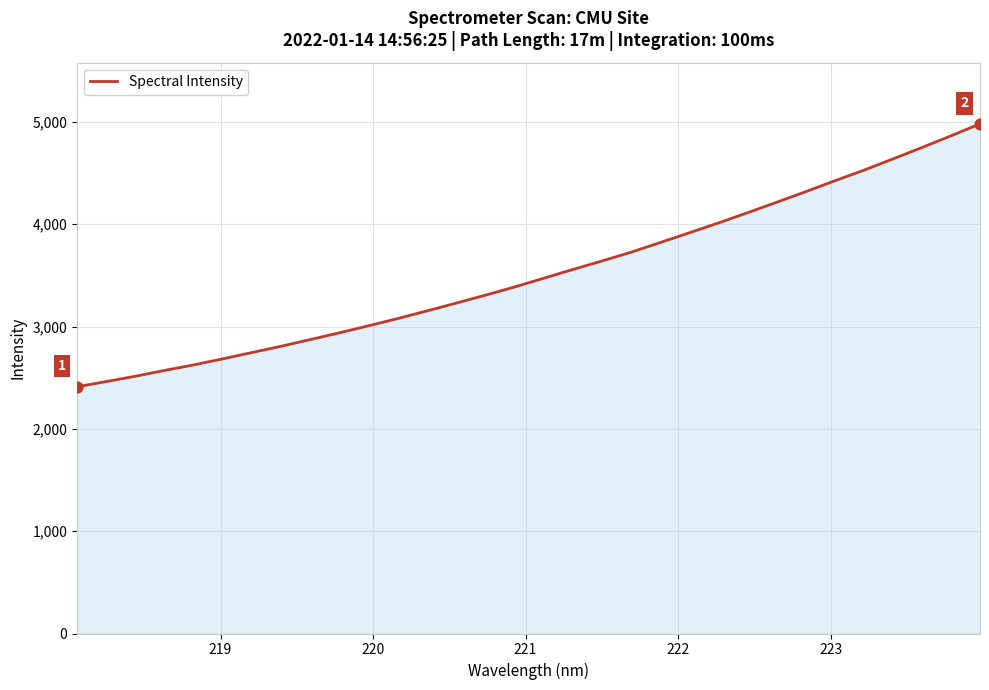

What is the difference between the maximum and minimum values?

2569.6